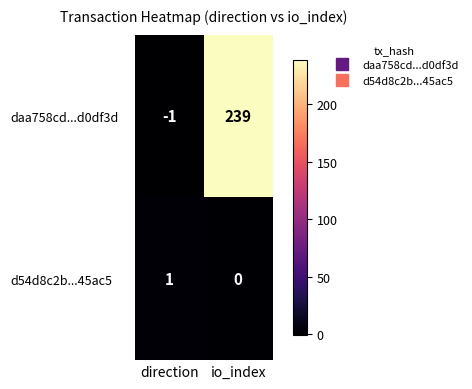

How many positive values does the d54d8c2b...45ac5 series have?

1